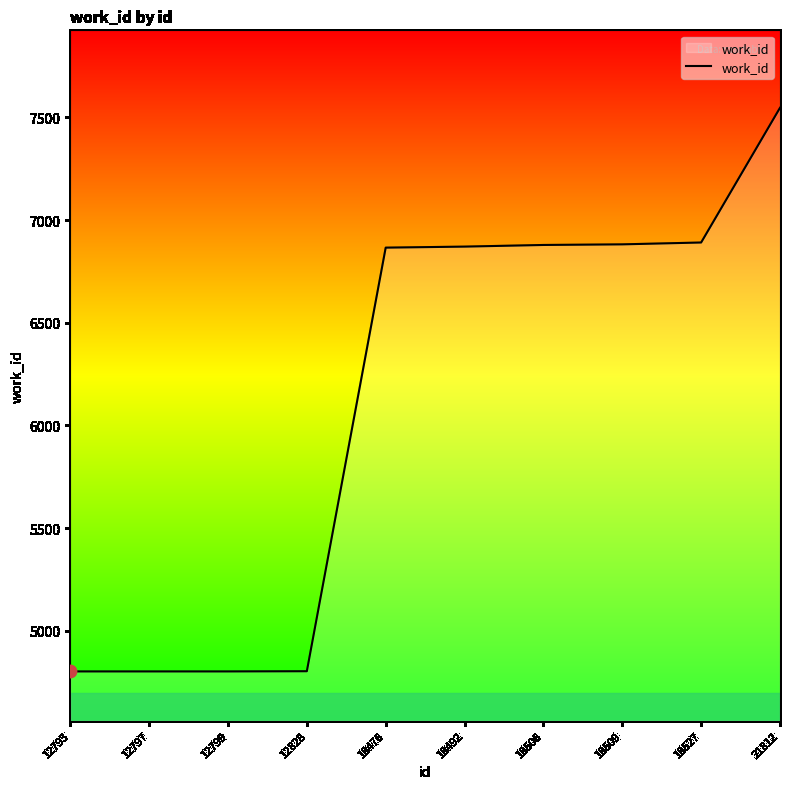

What is the change in value from 12828 to 18509?

+2079